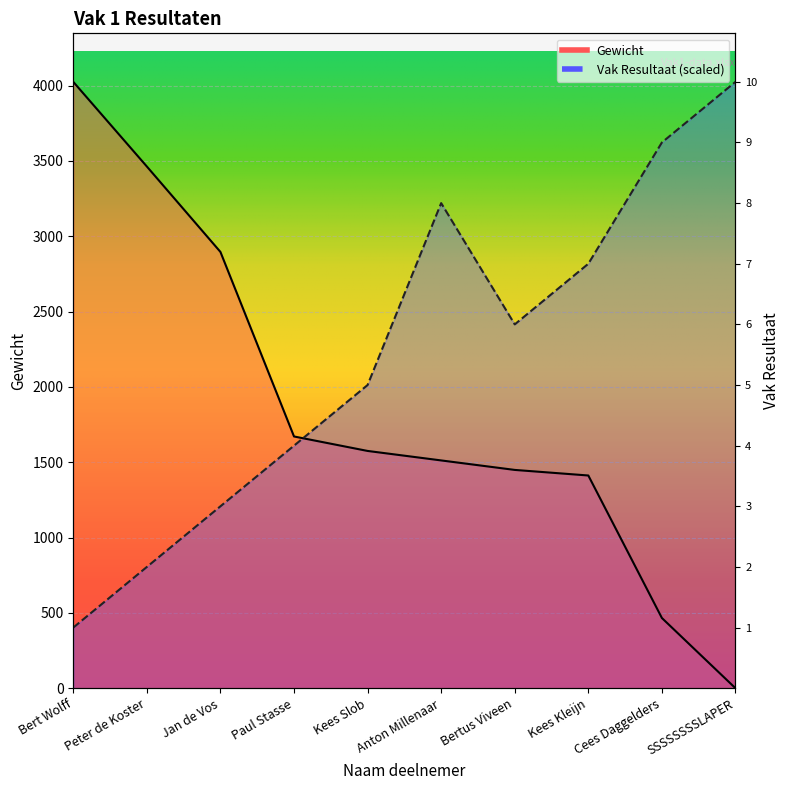

What is the value of the Vak Resultaat point at the 9th from the left?

3622.5